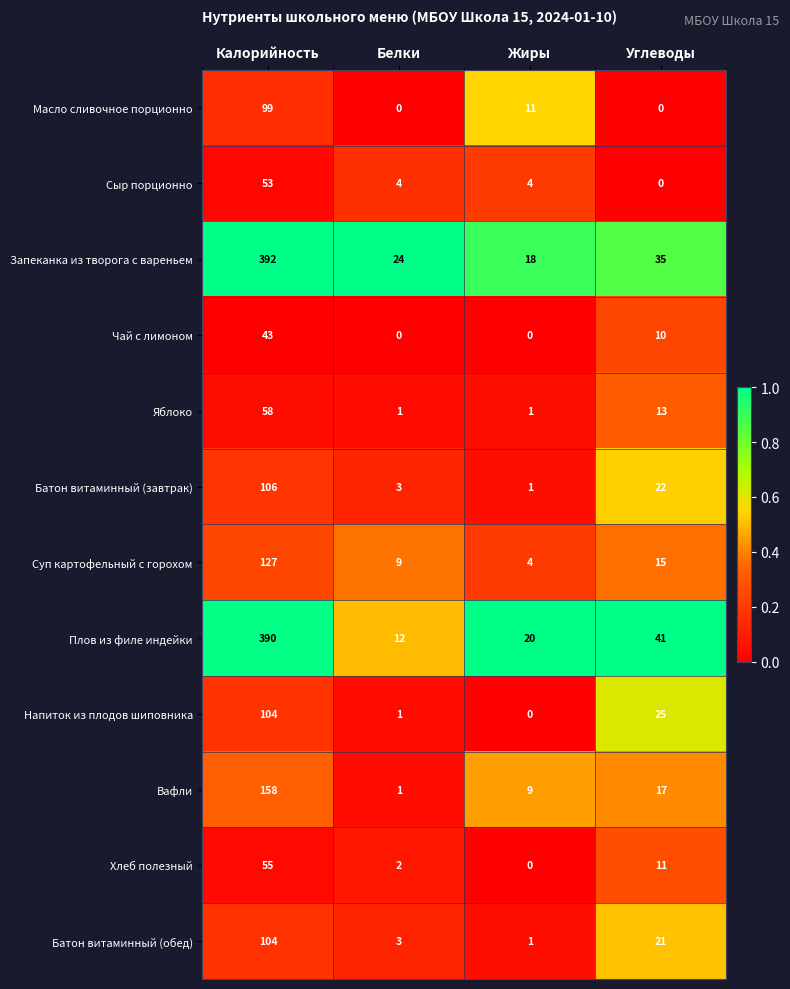

At which category is the sum across all series the highest?

Калорийность